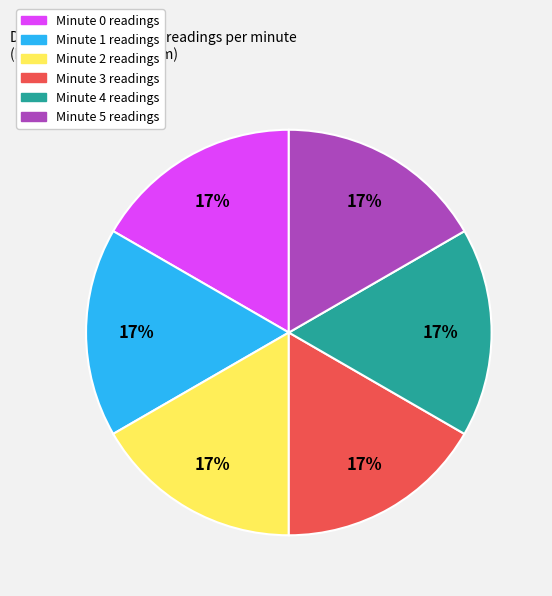

The Minute 2 readings slice represents 17% of the pie. True or false?

True